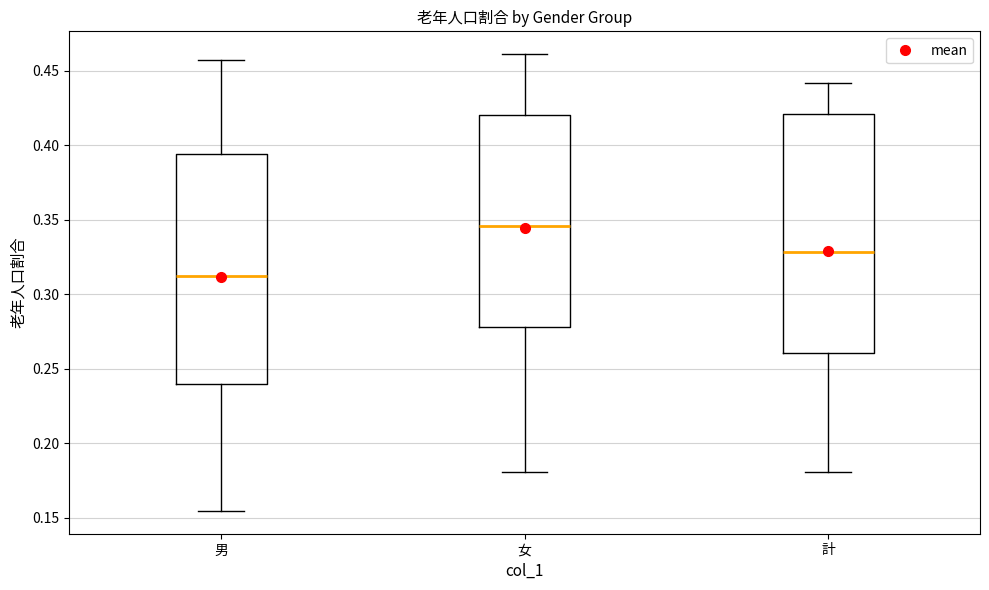

Comparing the boxes themselves (not the whiskers), which one is the tallest?

計